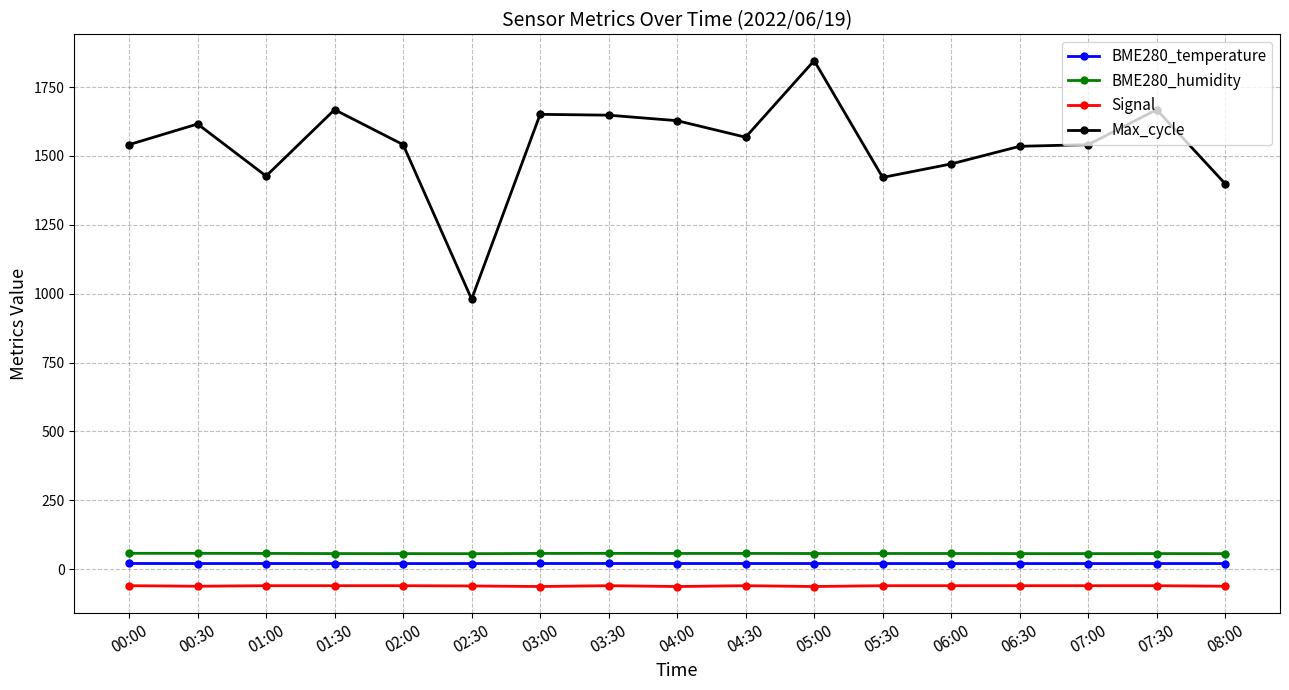

Which label corresponds to the largest value in the chart?

05:00